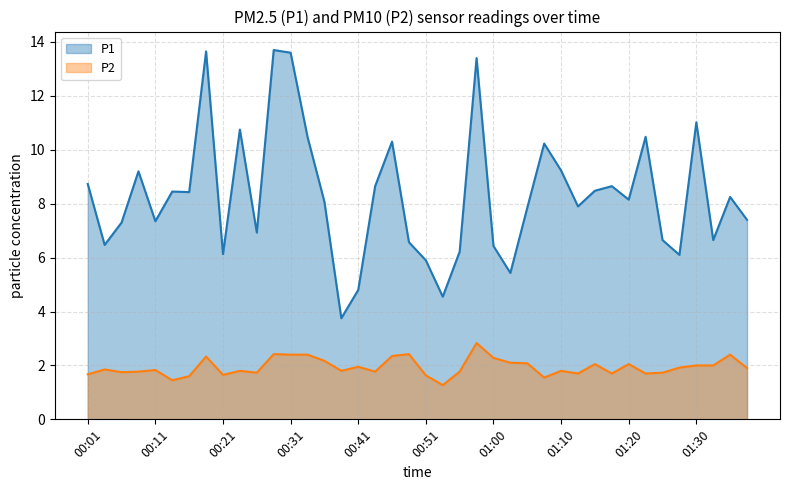

True or false: P2 has more than 2 interior local peaks.

True